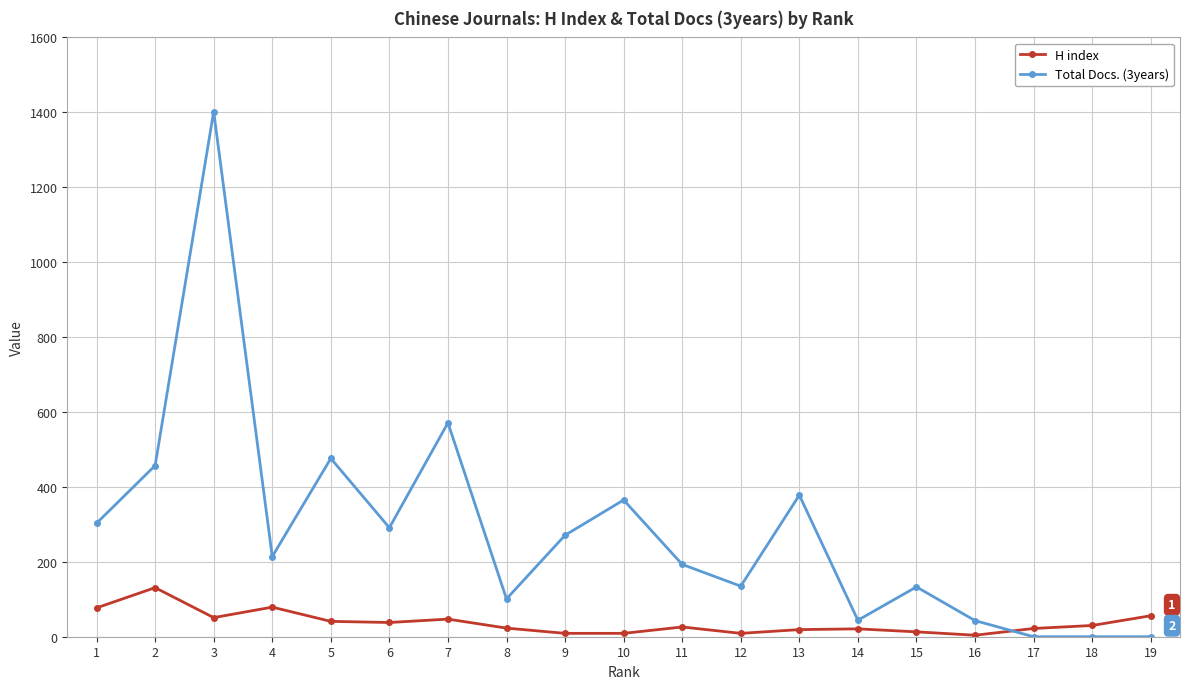

What is the difference between the Total Docs. (3years) values at 19 and 6?

291